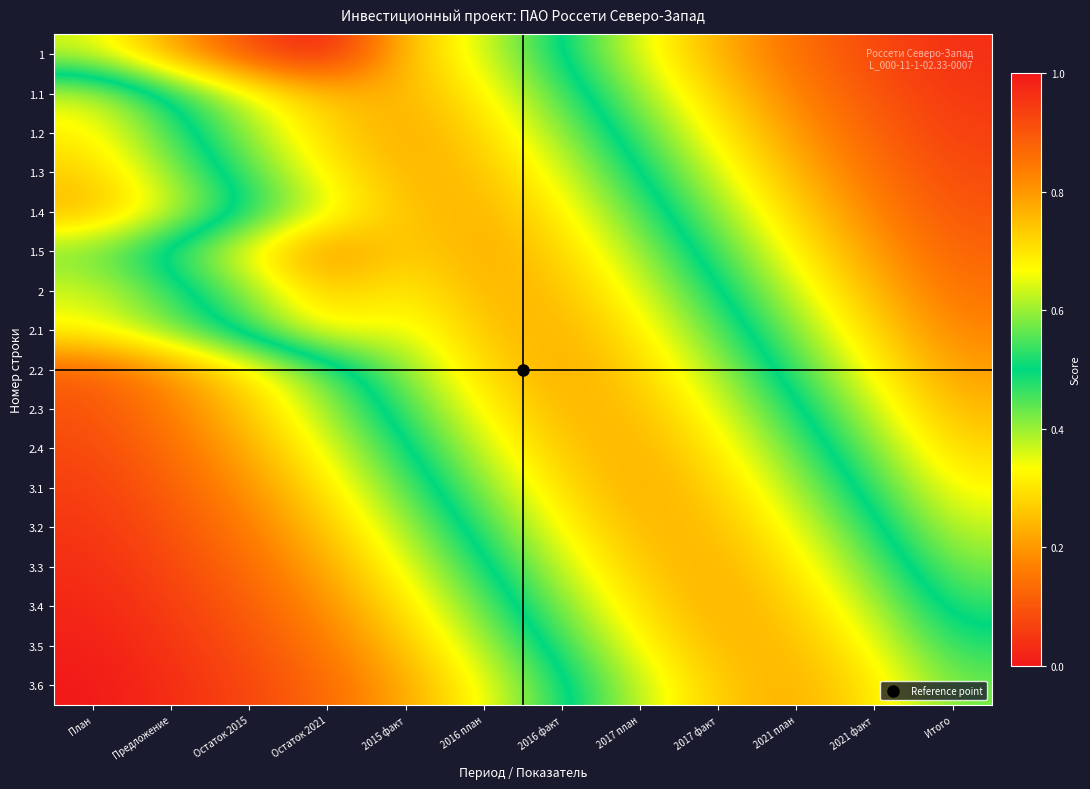

Reading left to right, list all the values displayed in this chart.

1: План=0.6	Предложение=0.8	Остаток 2015=0.9	Остаток 2021=1.0	2015 факт=0.7	2016 план=0.6	2016 факт=0.5	2017 план=0.4	2017 факт=0.2	2021 план=0.1	2021 факт=0.1	Итого=0.0
1.1: План=0.4	Предложение=0.5	Остаток 2015=0.6	Остаток 2021=0.7	2015 факт=0.8	2016 план=0.7	2016 факт=0.5	2017 план=0.4	2017 факт=0.3	2021 план=0.2	2021 факт=0.1	Итого=0.0
1.2: План=0.3	Предложение=0.5	Остаток 2015=0.6	Остаток 2021=0.7	2015 факт=0.8	2016 план=0.7	2016 факт=0.6	2017 план=0.5	2017 факт=0.3	2021 план=0.2	2021 факт=0.1	Итого=0.1
1.3: План=0.3	Предложение=0.4	Остаток 2015=0.6	Остаток 2021=0.7	2015 факт=0.8	2016 план=0.7	2016 факт=0.6	2017 план=0.5	2017 факт=0.4	2021 план=0.2	2021 факт=0.1	Итого=0.1
1.4: План=0.2	Предложение=0.4	Остаток 2015=0.5	Остаток 2021=0.6	2015 факт=0.7	2016 план=0.8	2016 факт=0.7	2017 план=0.6	2017 факт=0.4	2021 план=0.3	2021 факт=0.2	Итого=0.1
1.5: План=0.4	Предложение=0.5	Остаток 2015=0.7	Остаток 2021=0.8	2015 факт=0.7	2016 план=0.8	2016 факт=0.7	2017 план=0.6	2017 факт=0.5	2021 план=0.3	2021 факт=0.2	Итого=0.1
2: План=0.4	Предложение=0.5	Остаток 2015=0.6	Остаток 2021=0.7	2015 факт=0.7	2016 план=0.8	2016 факт=0.7	2017 план=0.6	2017 факт=0.5	2021 план=0.4	2021 факт=0.2	Итого=0.1
2.1: План=0.3	Предложение=0.4	Остаток 2015=0.5	Остаток 2021=0.7	2015 факт=0.6	2016 план=0.7	2016 факт=0.8	2017 план=0.7	2017 факт=0.6	2021 план=0.4	2021 факт=0.3	Итого=0.2
2.2: План=0.1	Предложение=0.2	Остаток 2015=0.3	Остаток 2021=0.4	2015 факт=0.6	2016 план=0.7	2016 факт=0.8	2017 план=0.7	2017 факт=0.6	2021 план=0.5	2021 факт=0.3	Итого=0.2
2.3: План=0.1	Предложение=0.2	Остаток 2015=0.3	Остаток 2021=0.4	2015 факт=0.5	2016 план=0.7	2016 факт=0.8	2017 план=0.8	2017 факт=0.7	2021 план=0.5	2021 факт=0.4	Итого=0.2
2.4: План=0.1	Предложение=0.1	Остаток 2015=0.2	Остаток 2021=0.3	2015 факт=0.5	2016 план=0.6	2016 факт=0.7	2017 план=0.8	2017 факт=0.7	2021 план=0.6	2021 факт=0.4	Итого=0.3
3.1: План=0.1	Предложение=0.1	Остаток 2015=0.2	Остаток 2021=0.3	2015 факт=0.4	2016 план=0.6	2016 факт=0.7	2017 план=0.8	2017 факт=0.7	2021 план=0.6	2021 факт=0.5	Итого=0.3
3.2: План=0.0	Предложение=0.1	Остаток 2015=0.2	Остаток 2021=0.3	2015 факт=0.4	2016 план=0.5	2016 факт=0.7	2017 план=0.8	2017 факт=0.8	2021 план=0.7	2021 факт=0.5	Итого=0.4
3.3: План=0.0	Предложение=0.1	Остаток 2015=0.1	Остаток 2021=0.2	2015 факт=0.3	2016 план=0.5	2016 факт=0.6	2017 план=0.7	2017 факт=0.8	2021 план=0.7	2021 факт=0.6	Итого=0.4
3.4: План=0.0	Предложение=0.1	Остаток 2015=0.1	Остаток 2021=0.2	2015 факт=0.3	2016 план=0.4	2016 факт=0.6	2017 план=0.7	2017 факт=0.8	2021 план=0.7	2021 факт=0.6	Итого=0.5
3.5: План=0.0	Предложение=0.0	Остаток 2015=0.1	Остаток 2021=0.2	2015 факт=0.3	2016 план=0.4	2016 факт=0.5	2017 план=0.7	2017 факт=0.8	2021 план=0.8	2021 факт=0.7	Итого=0.5
3.6: План=0.0	Предложение=0.0	Остаток 2015=0.1	Остаток 2021=0.1	2015 факт=0.2	2016 план=0.3	2016 факт=0.5	2017 план=0.6	2017 факт=0.7	2021 план=0.8	2021 факт=0.7	Итого=0.6